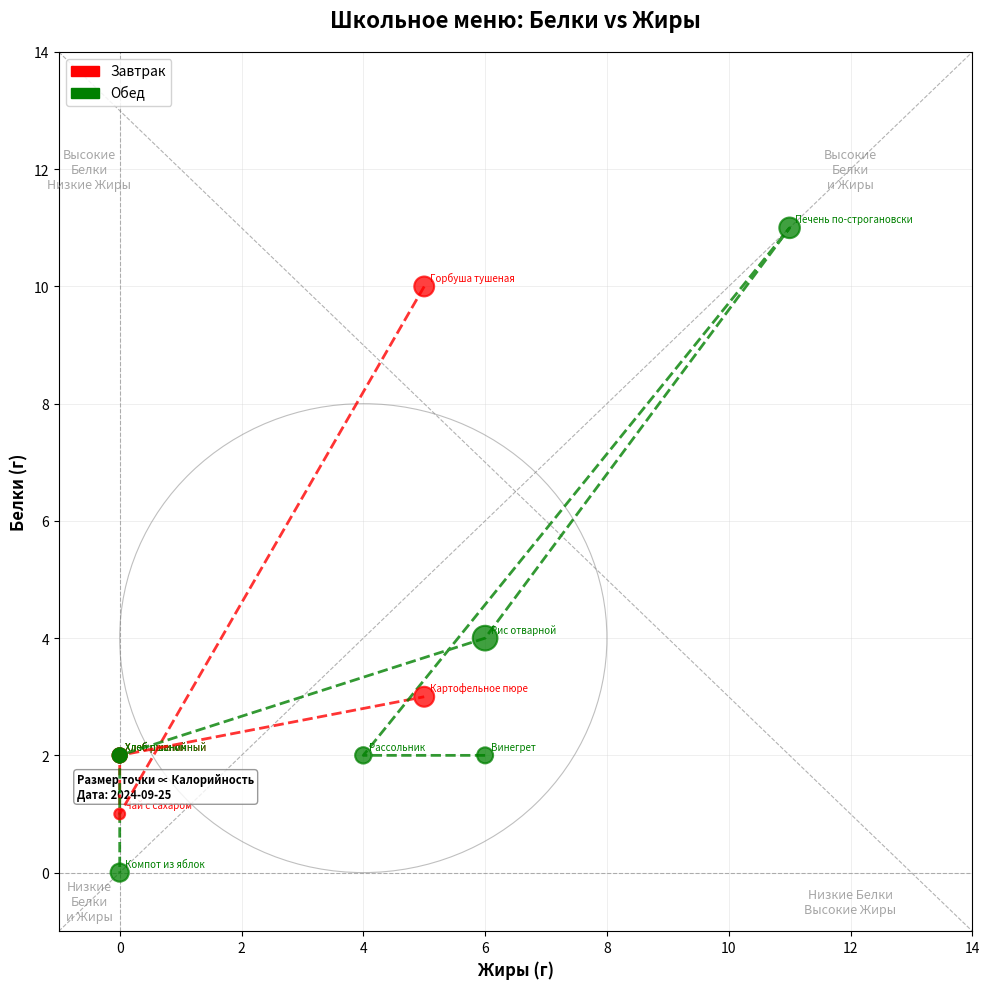

Which series has the widest spread of Y values?

Обед